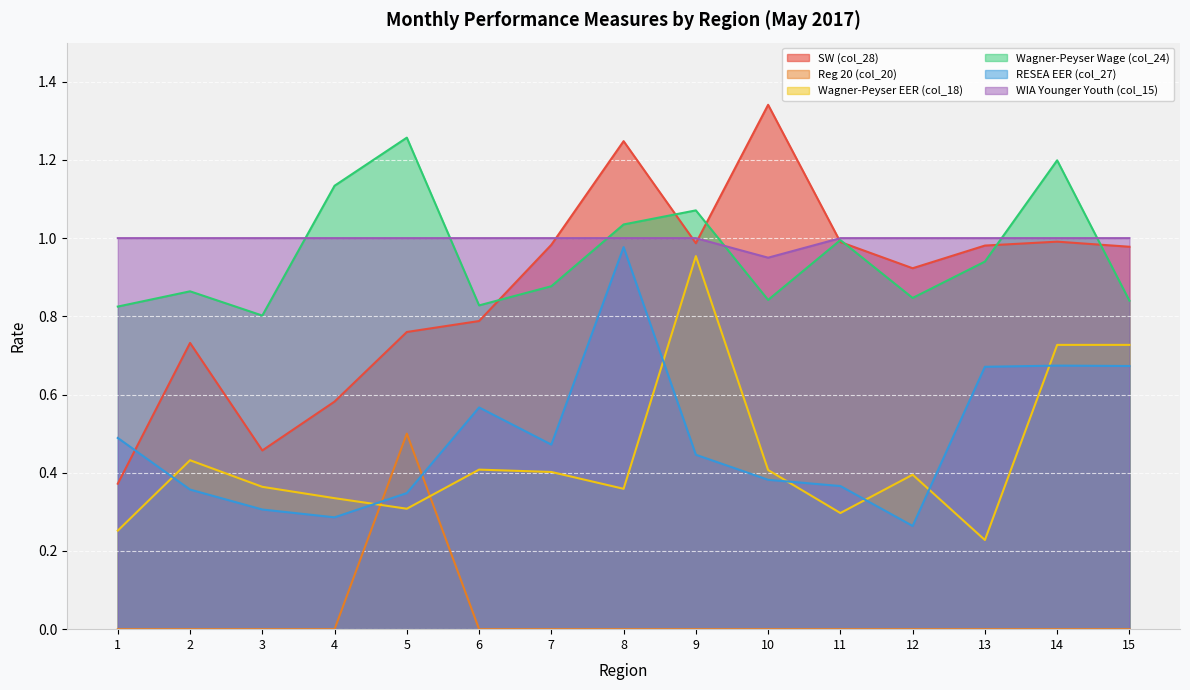

True or false: Wagner-Peyser EER (col_18) has more than 0 interior local peaks.

True